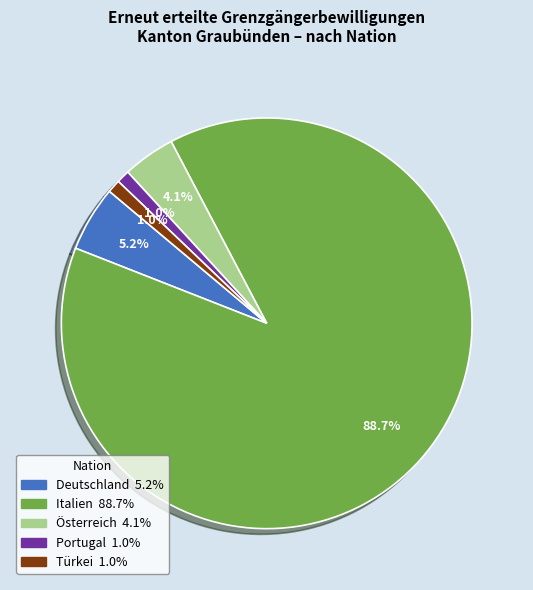

Count the number of slices in the pie.

5